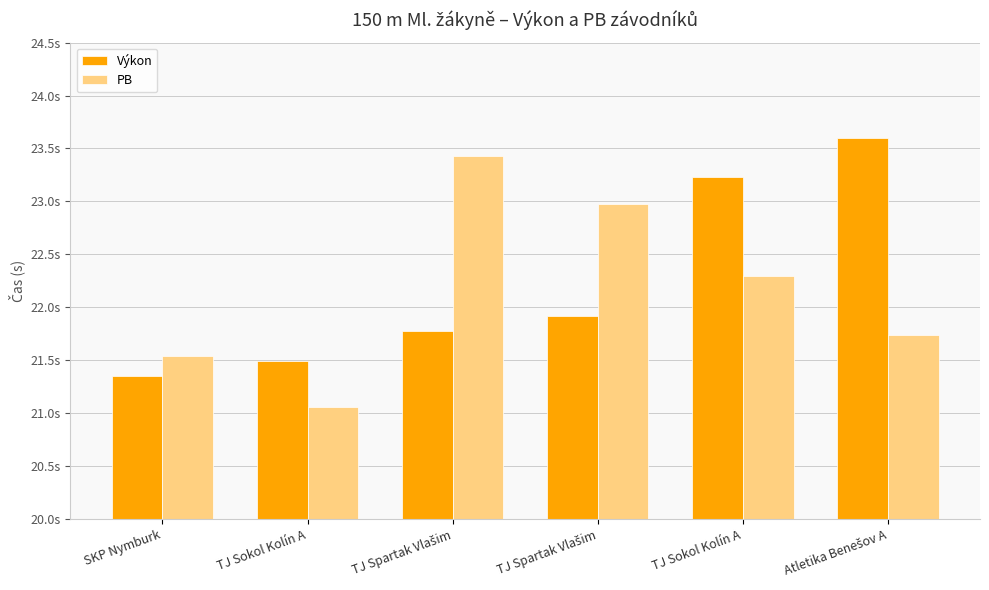

Does the chart contain any negative values?

No